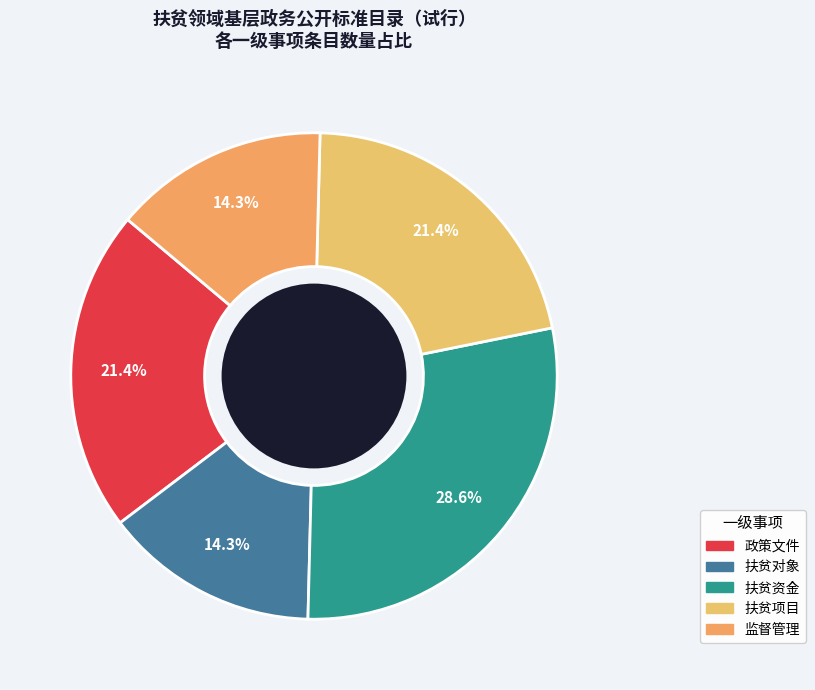

How many slices are in this pie chart?

5